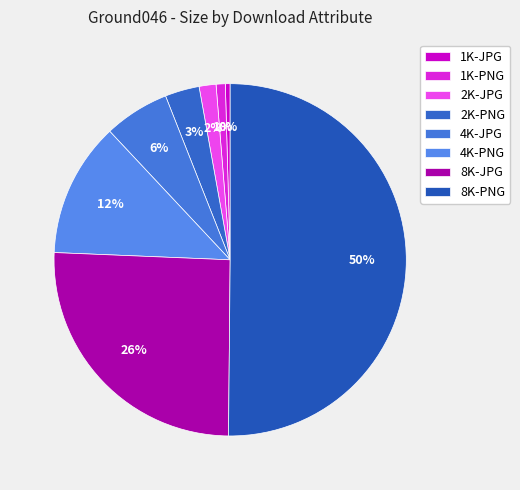

What is the largest slice in the pie chart?

8K-PNG